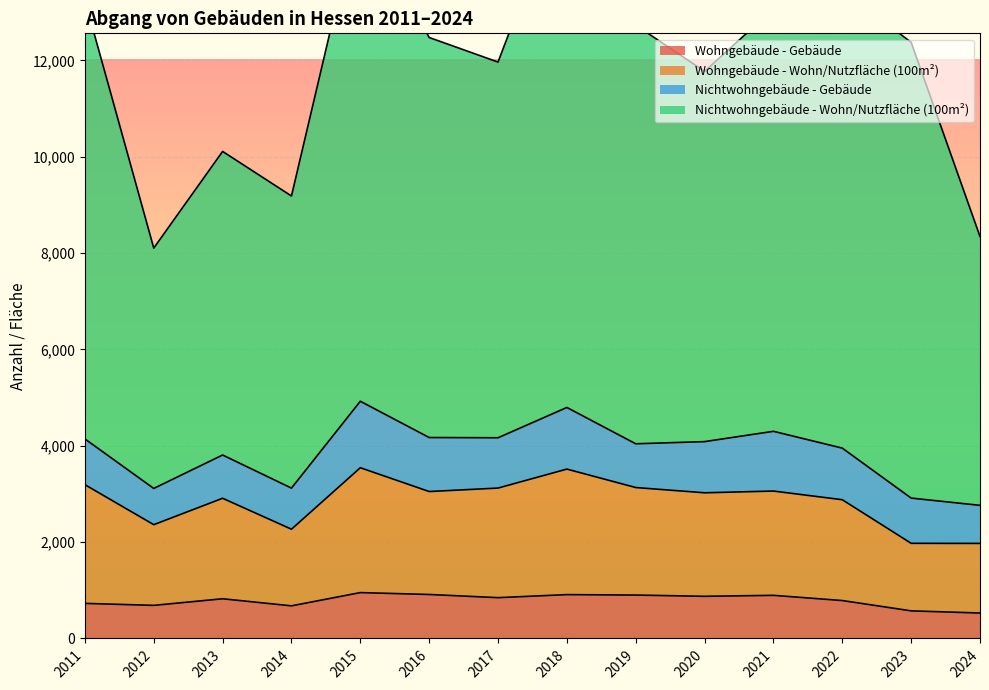

True or false: Wohngebäude - Wohn/Nutzfläche (100m²) has a value of 1975 at 2023.

True